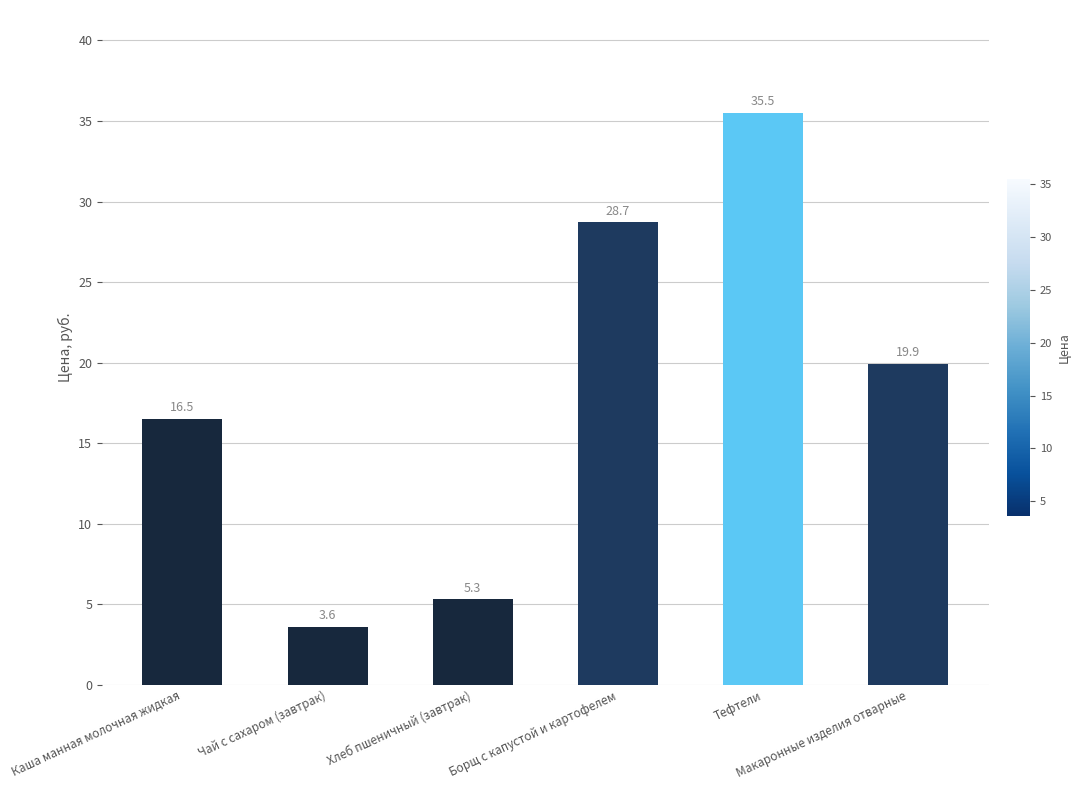

What is the label of the 2nd bar from the left?

Чай с сахаром (завтрак)